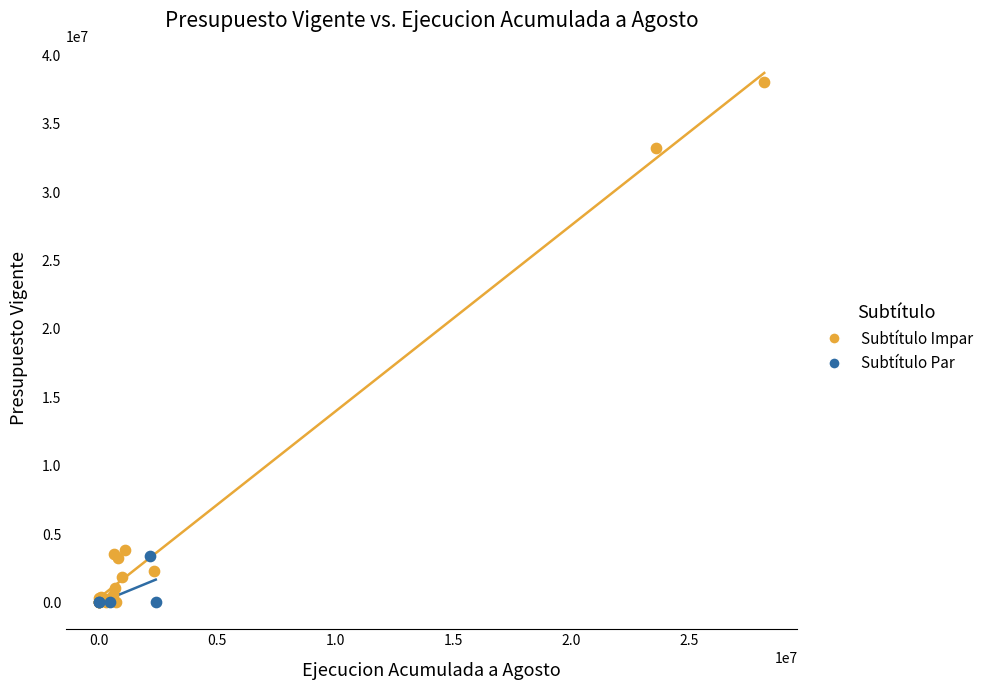

Which series reaches the maximum Y coordinate?

Subtítulo Impar